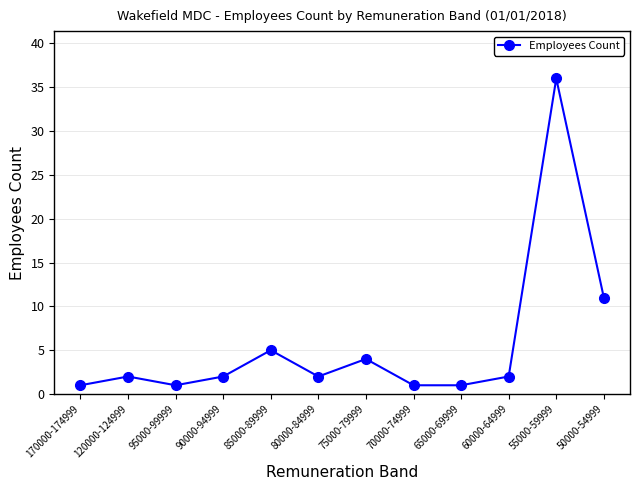

Which label corresponds to the largest value in the chart?

55000-59999